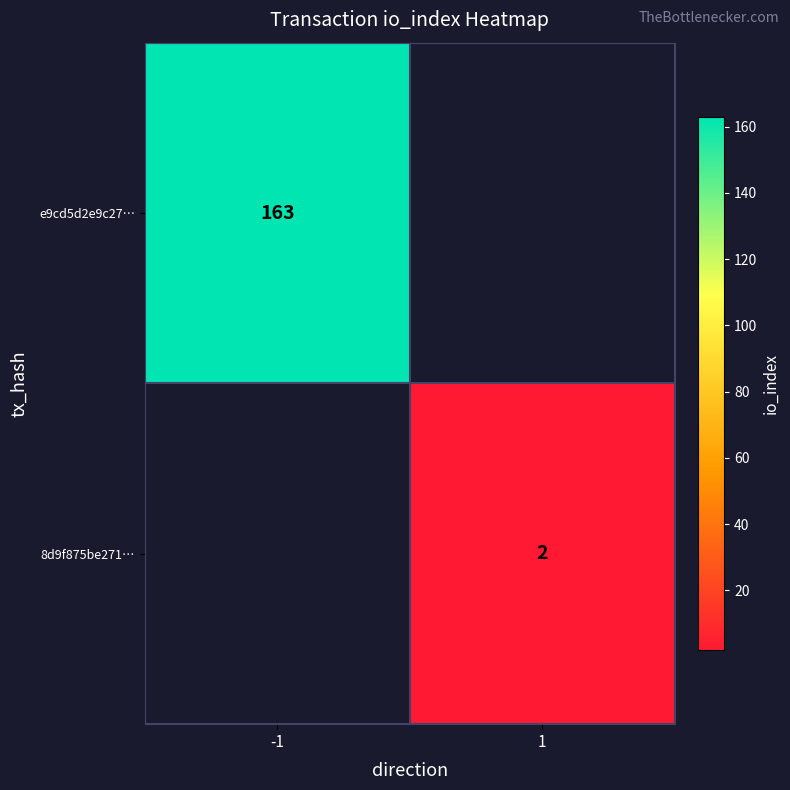

How many distinct data groups are displayed?

2